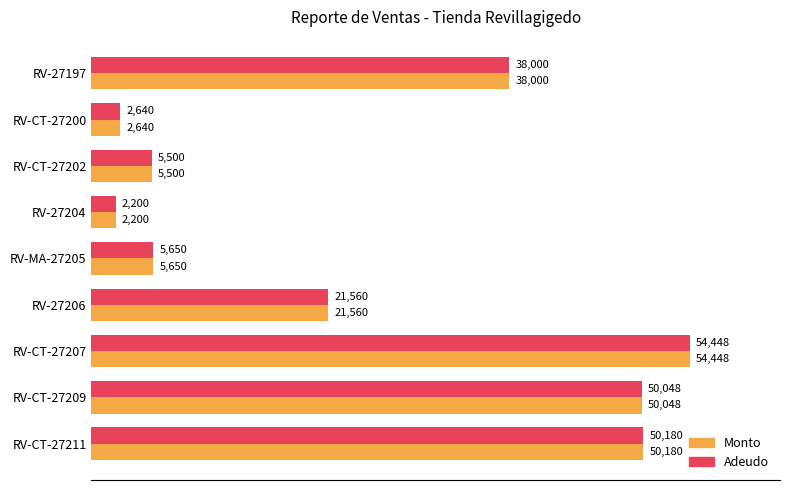

Where is Adeudo nearest to the value 28324?

RV-27206